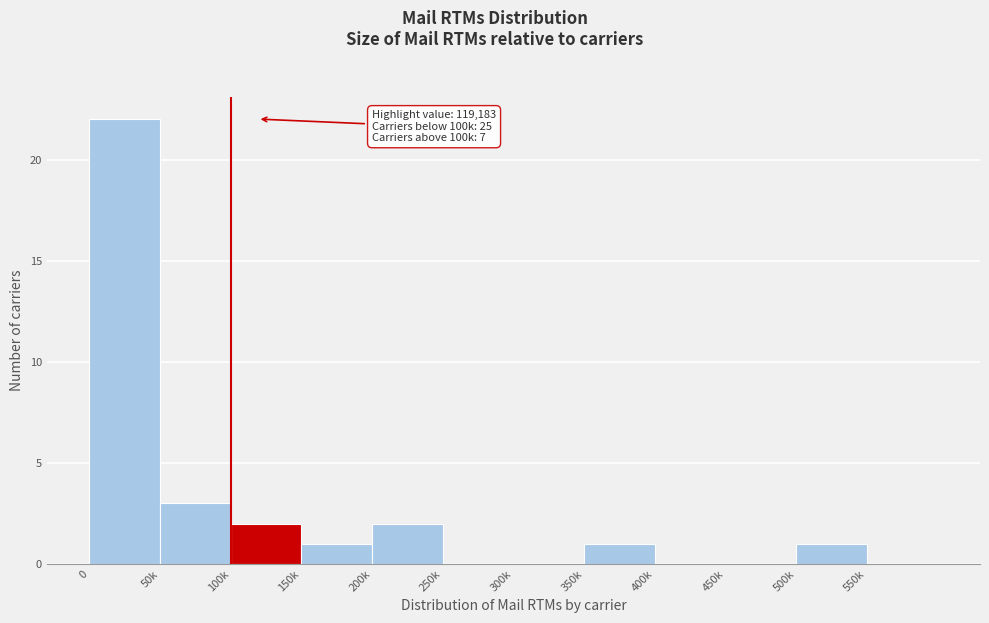

Reading left to right, extract all data points from this chart.

0=22	50k=3	100k=2	150k=1	200k=2	250k=0	300k=0	350k=1	400k=0	450k=0	500k=1	550k=0